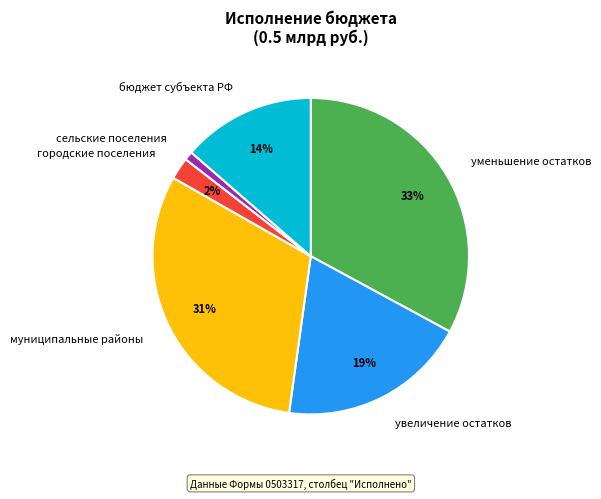

Approximately how many times larger is the value at бюджет субъекта РФ compared to увеличение остатков?

0.7